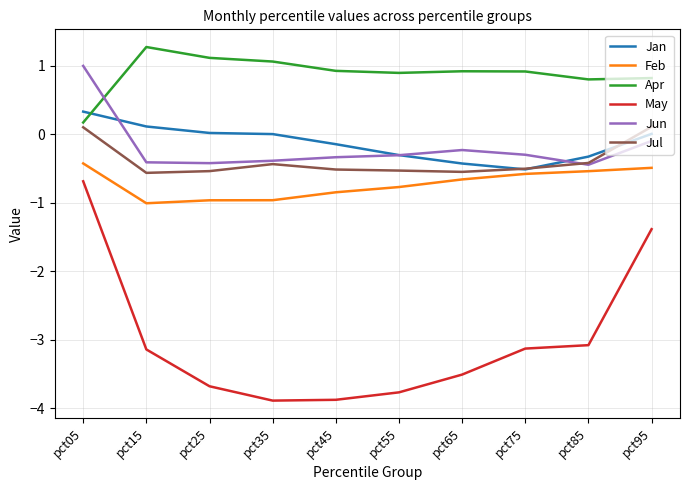

What is the spread (max minus min) of values at pct55?

4.7